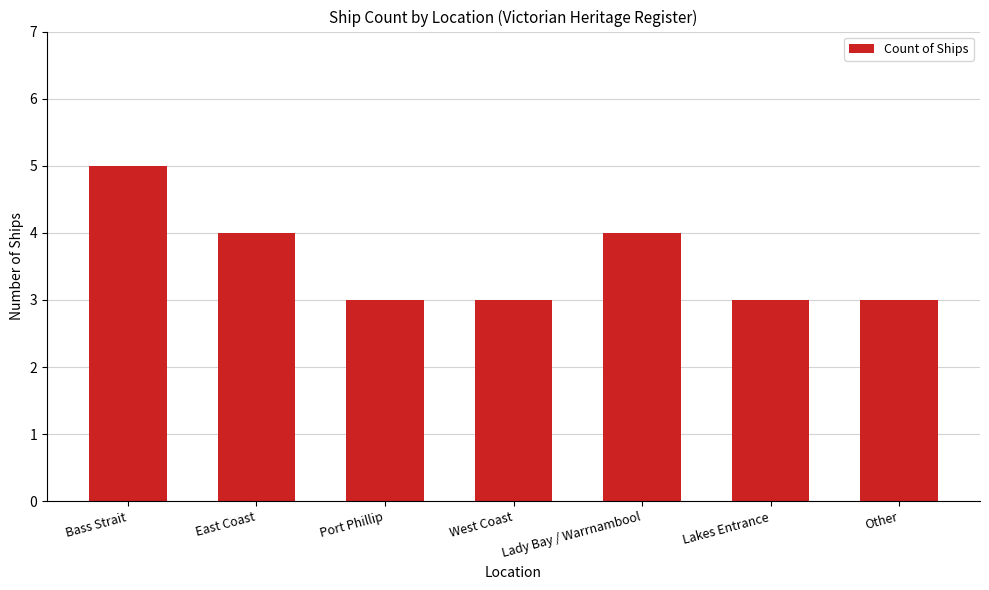

Reading right to left, extract all data points from this chart.

3	3	4	3	3	4	5